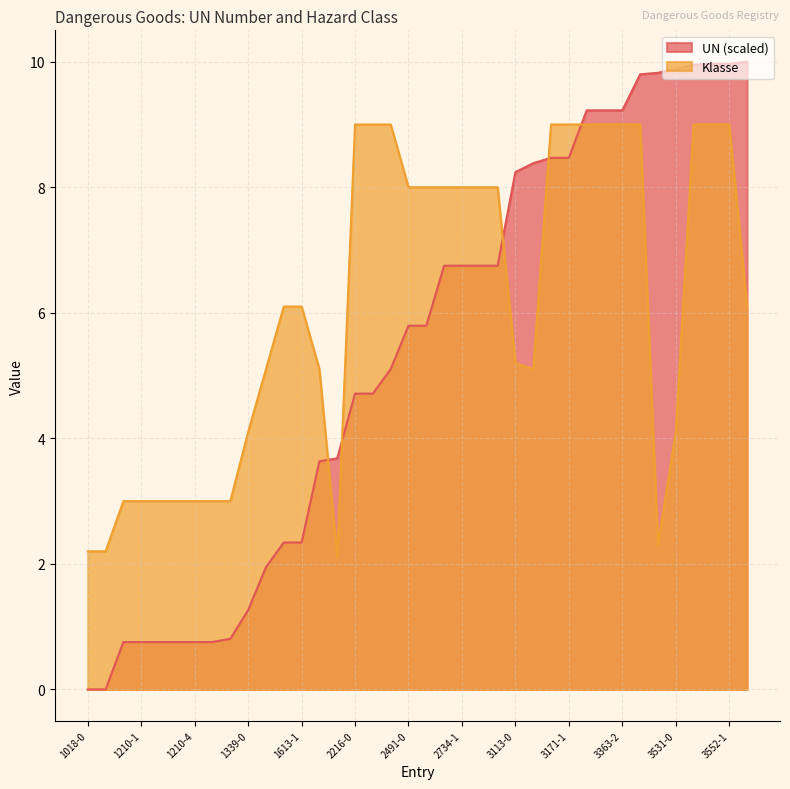

At 3509-0, list the series in order from smallest to largest.

Klasse, UN